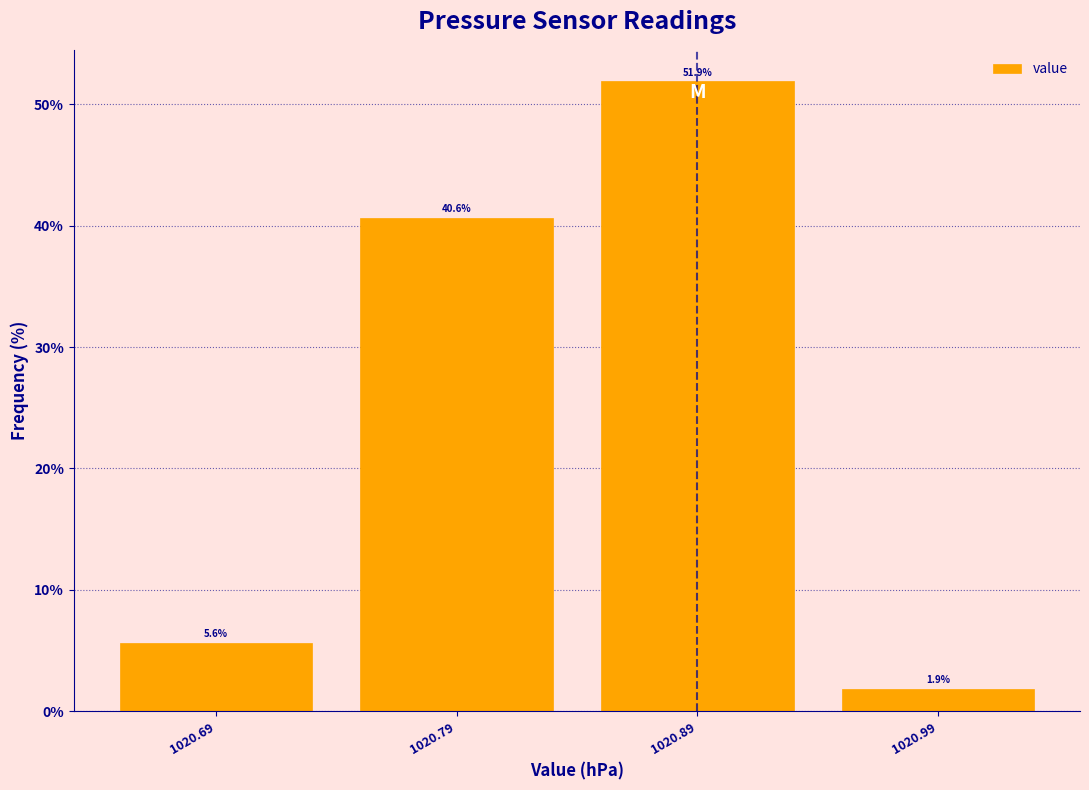

Reading right to left, extract all data points from this chart.

1.9	51.9	40.6	5.6